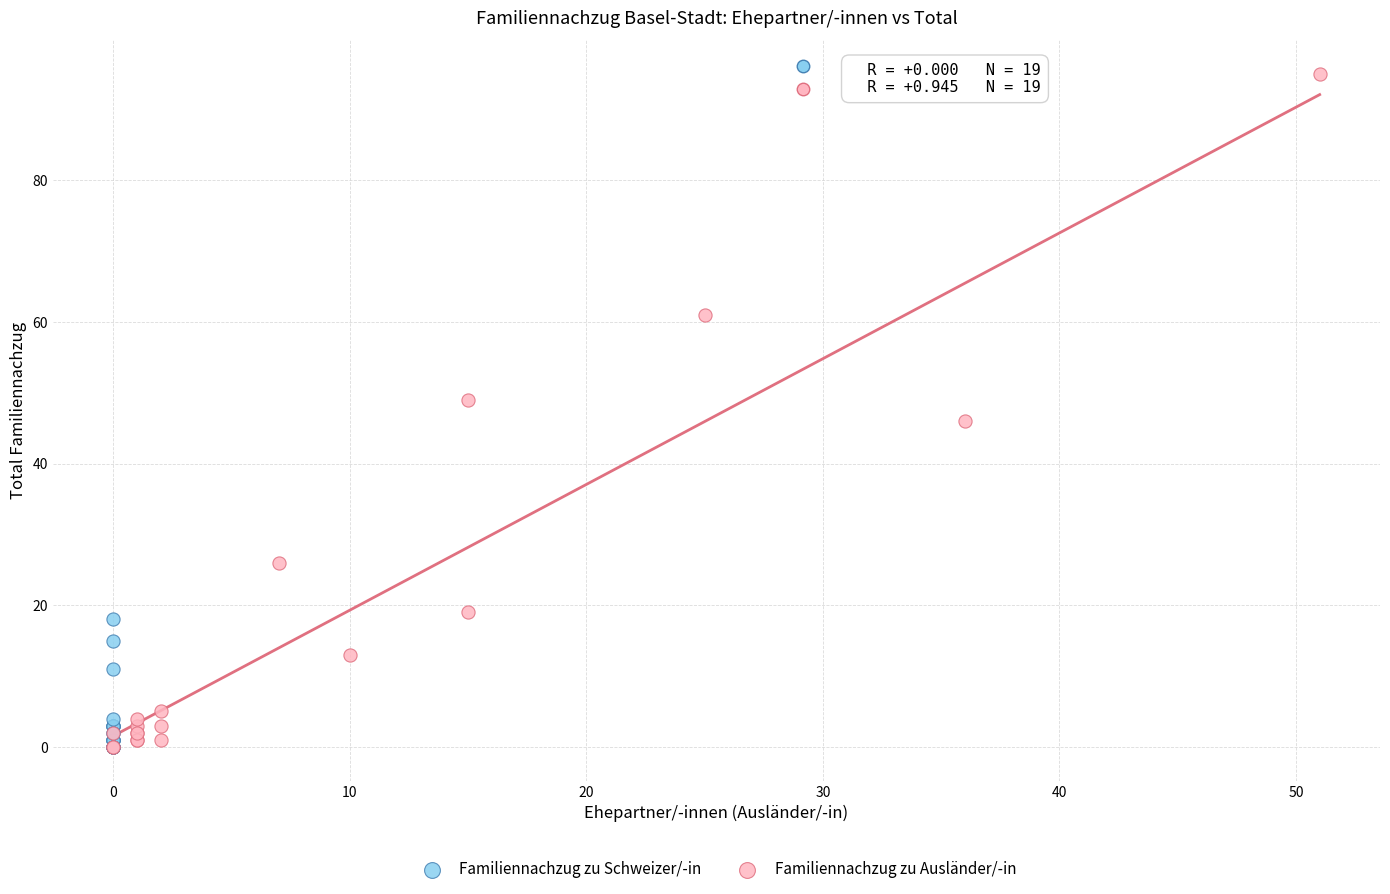

Which series reaches the maximum Y coordinate?

Familiennachzug zu Ausländer/-in